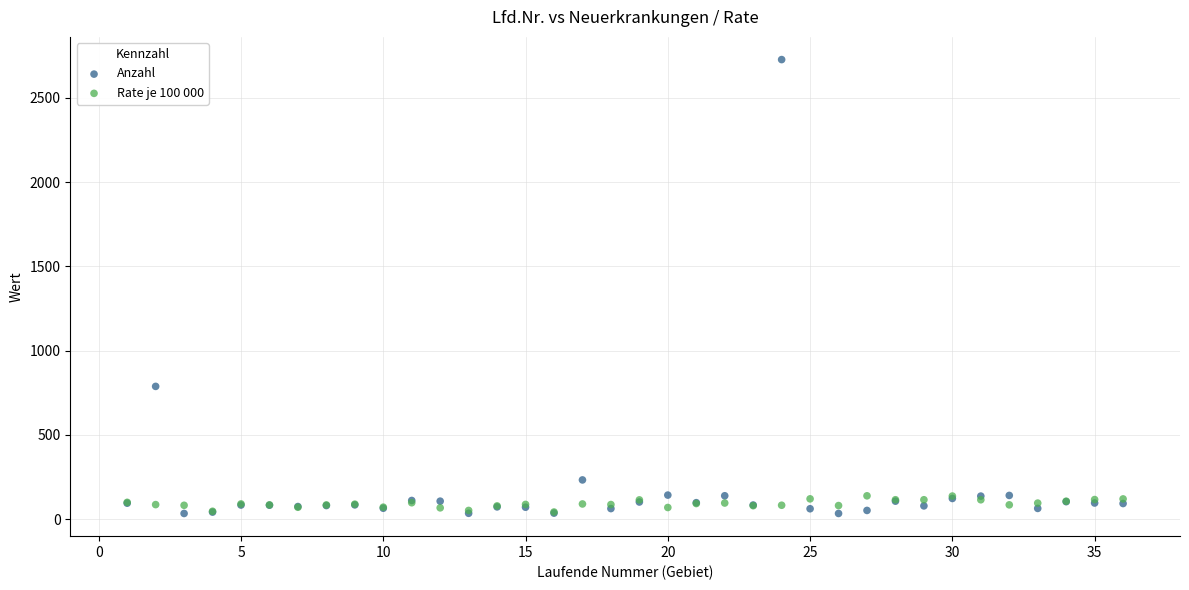

What are all the series names shown in the legend?

Anzahl, Rate je 100 000